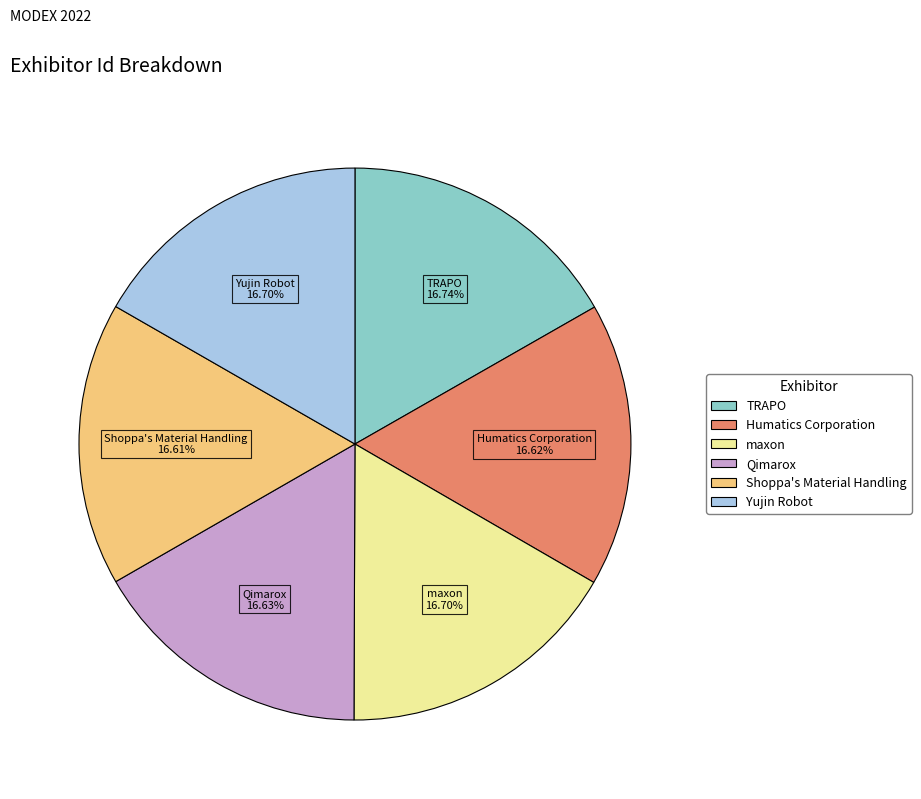

Approximately how many times larger is the value at Shoppa's Material Handling compared to Yujin Robot?

1.0